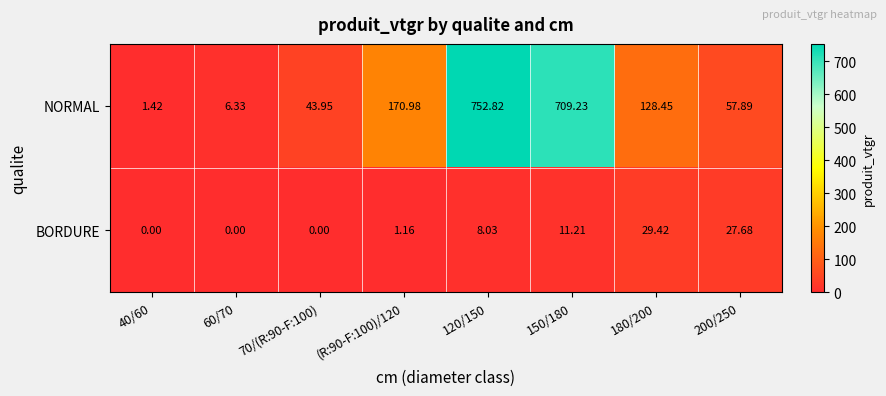

At 200/250, list the series in order from smallest to largest.

BORDURE, NORMAL